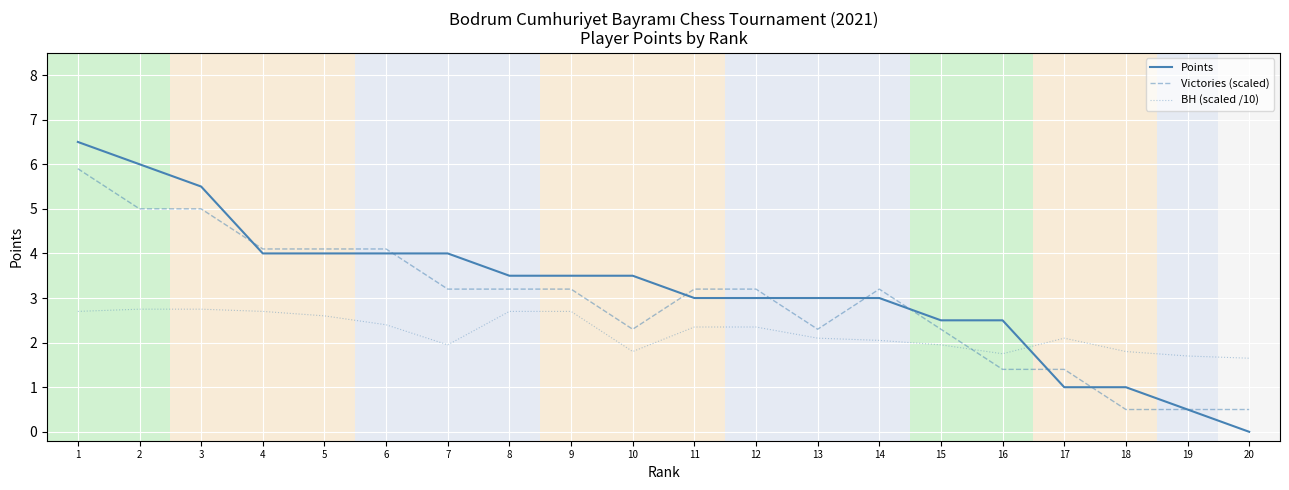

Which series has the largest total across all categories?

Points